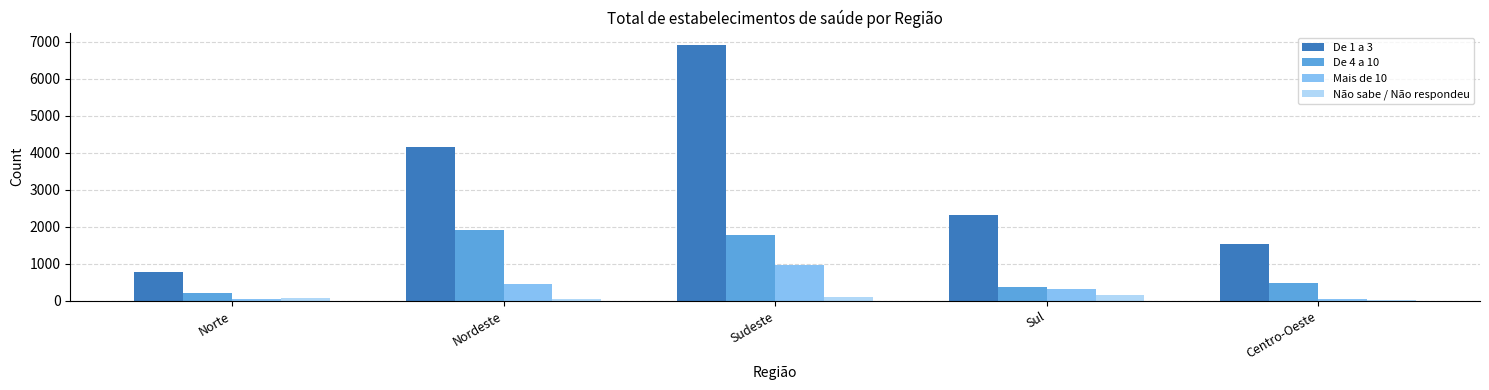

At which category does the chart reach its peak across all series?

Sudeste